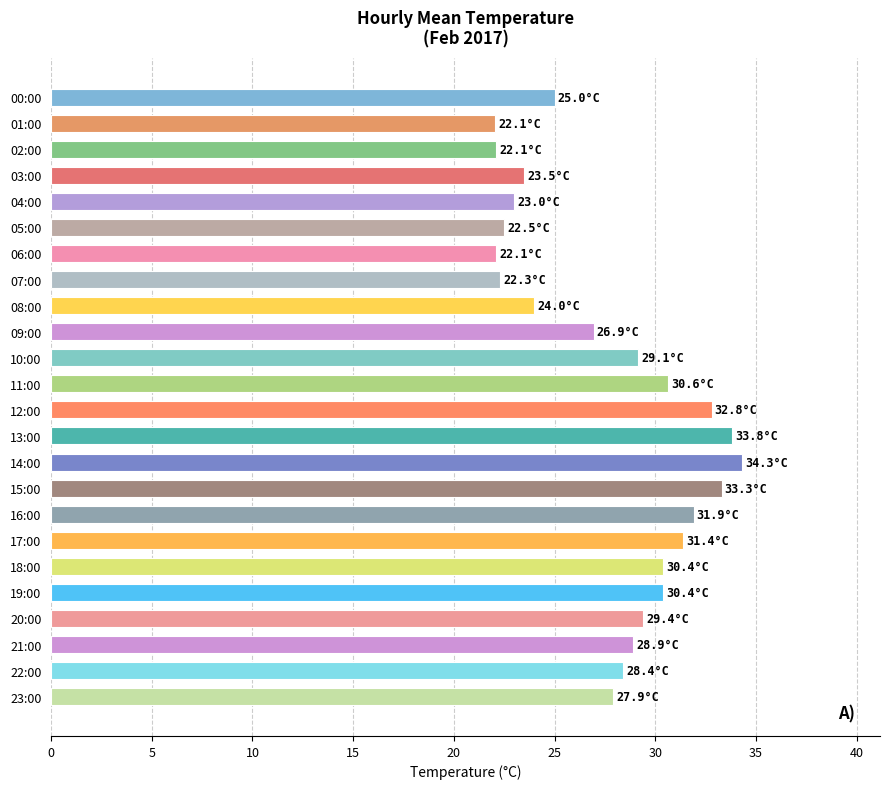

Count the number of data series in this chart.

1